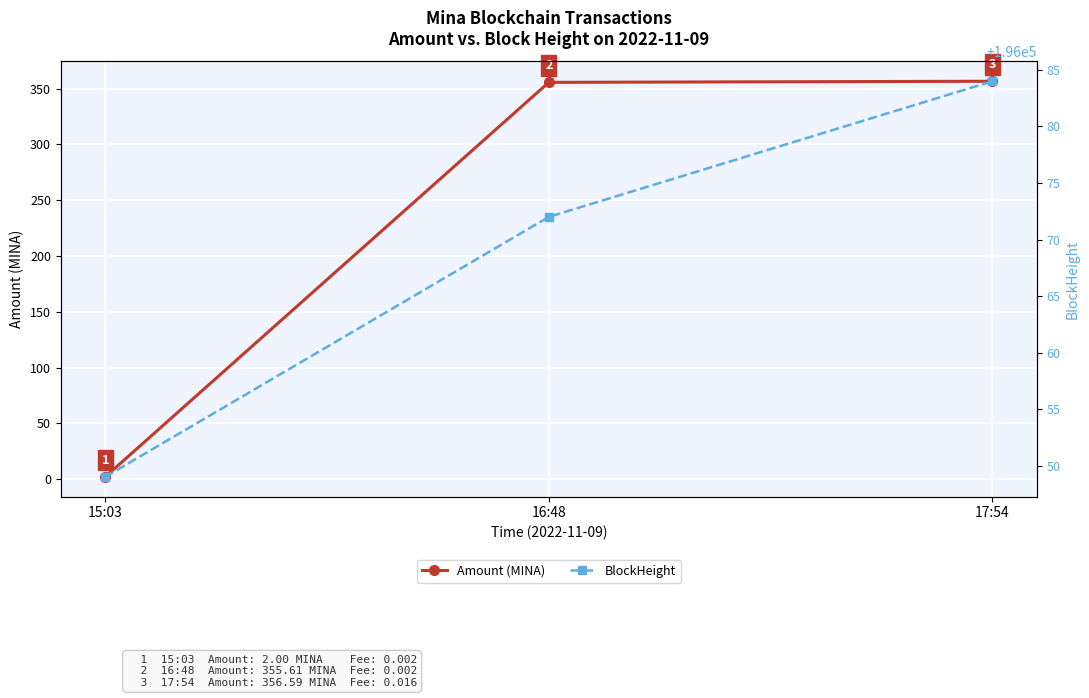

What is the average value of the Amount (MINA) series?

238.1